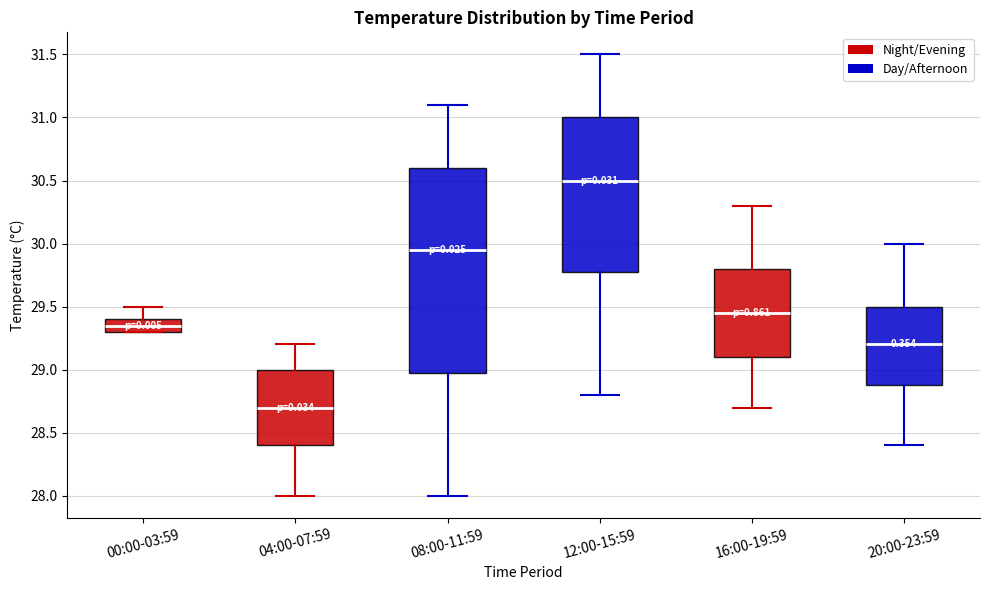

Which box's median line is the highest?

12:00-15:59